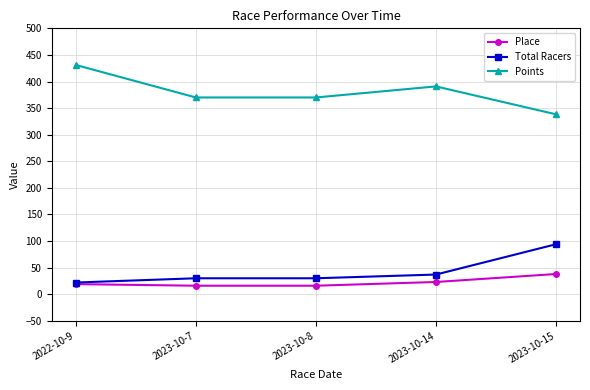

Rank the series at 2023-10-14 from lowest to highest value.

Place, Total Racers, Points